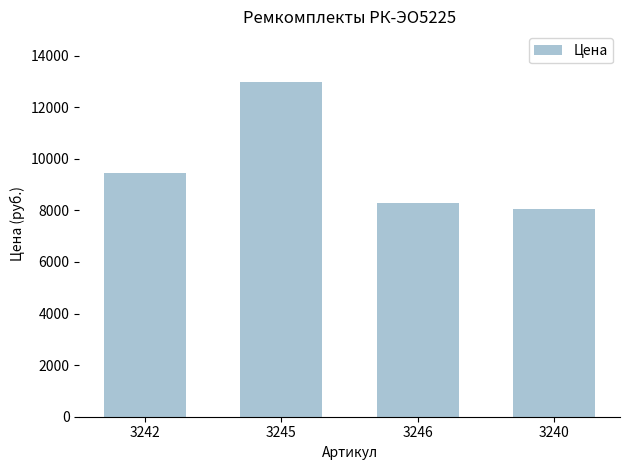

Approximately how many times larger is the value at 3240 compared to 3246?

1.0